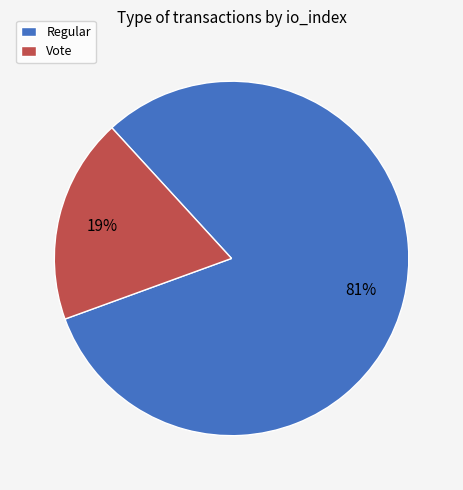

Rank the categories by value from highest to lowest.

Regular, Vote